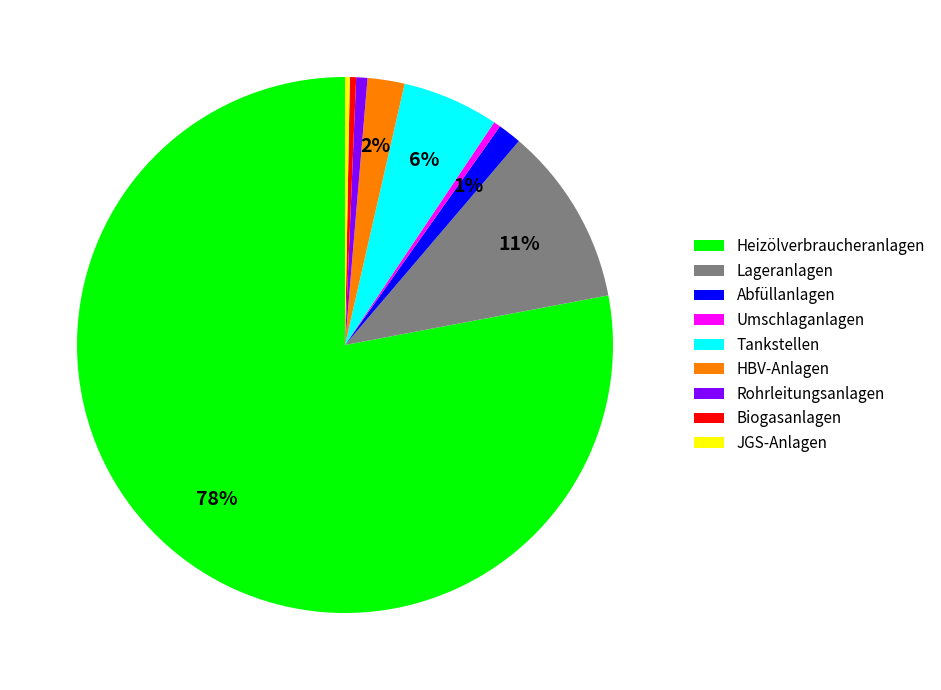

Is it true that Abfüllanlagen is 11% of the pie?

False